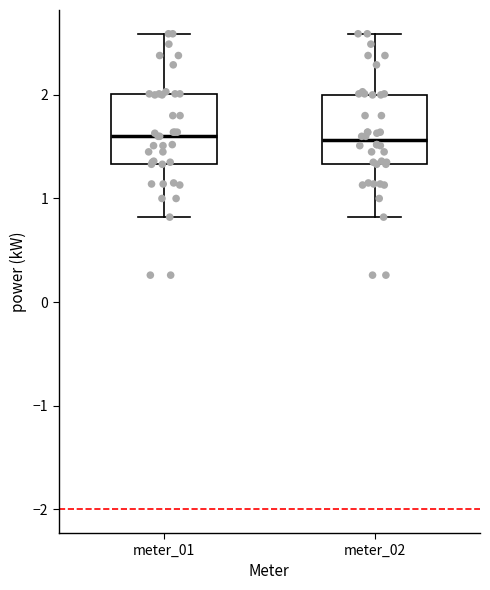

Reading left to right, read every box against the y-axis: the position of its median line, the range the box covers, and the ends of its whiskers. The values are not printed on the chart, so give them approximately, as read against the axis.

meter_01: median 1.6, box 1.3 to 2.0, whiskers 0.8 to 2.6
meter_02: median 1.6, box 1.3 to 2.0, whiskers 0.8 to 2.6